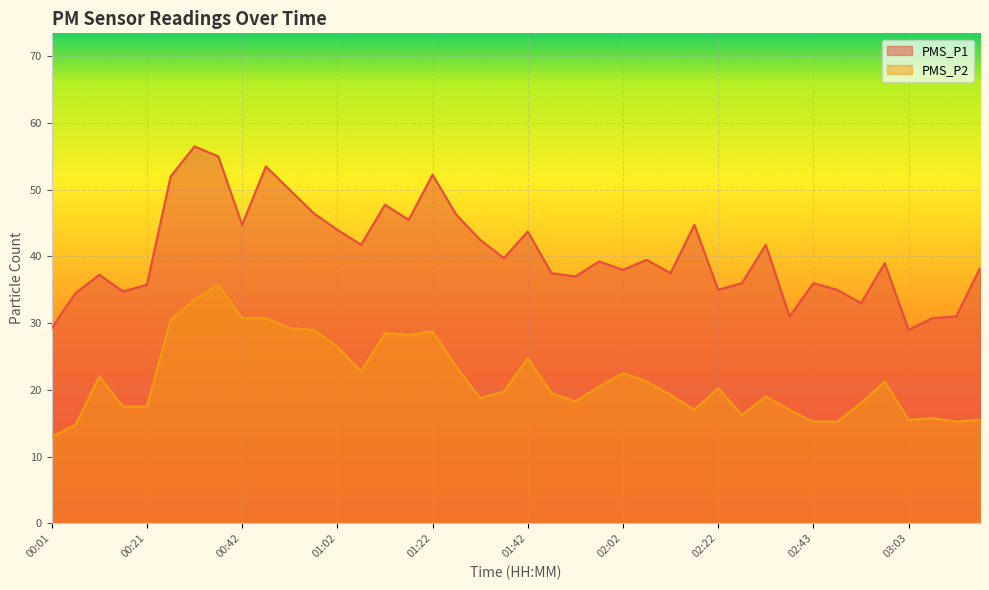

What is the approximate value of PMS_P2 at 00:47?

30.8